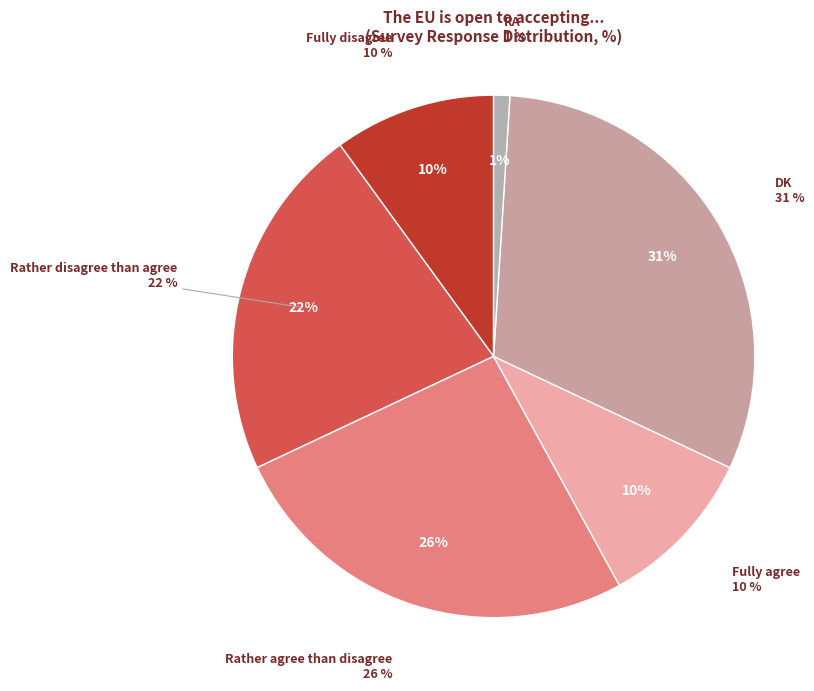

Which slice is the smallest?

RA